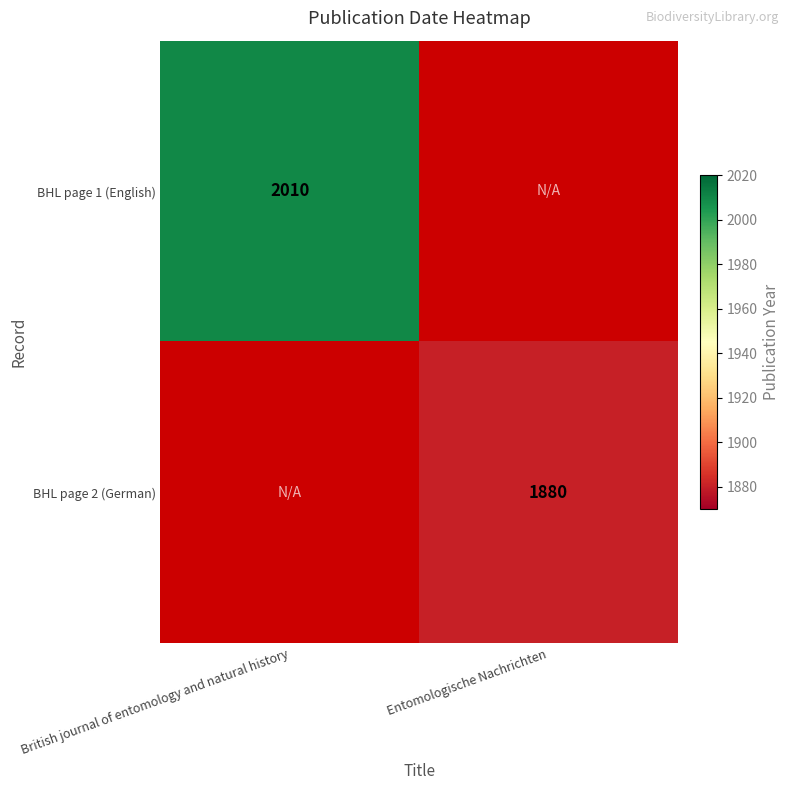

How many data points does each series have?

2